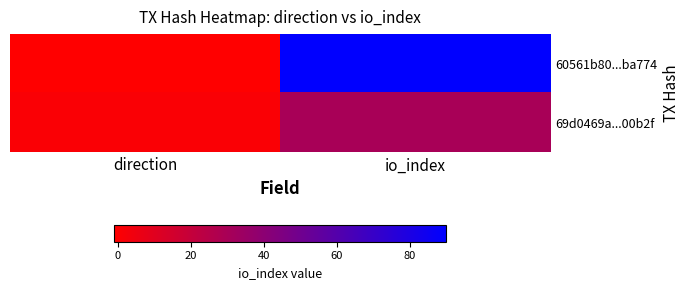

Reading right to left, extract all data points from this chart.

60561b80...ba774: io_index=90	direction=-1
69d0469a...00b2f: io_index=30	direction=1